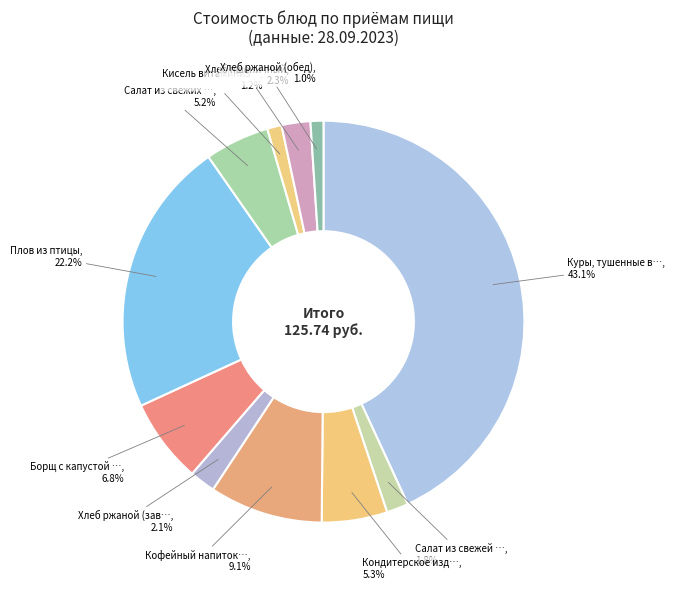

How many slices are in this pie chart?

11